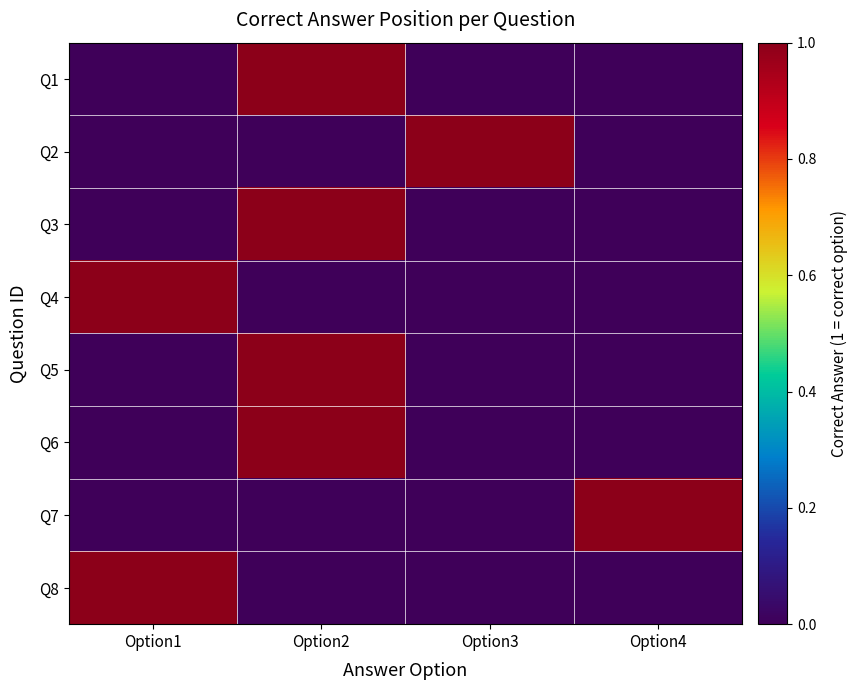

Rank the series by their maximum value, from highest to lowest.

Q1, Q2, Q3, Q4, Q5, Q6, Q7, Q8